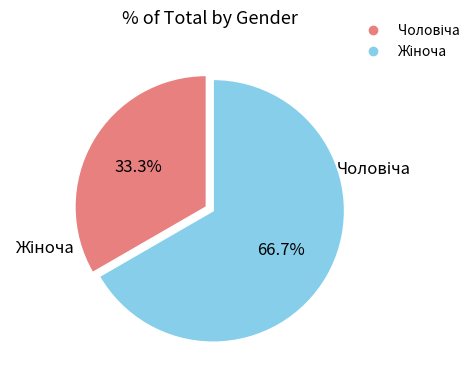

Is there any slice that represents more than half of the pie?

Yes